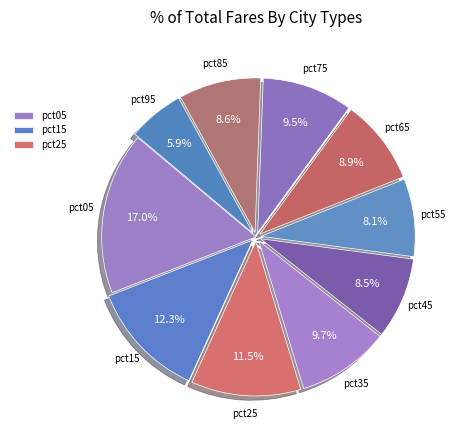

How many segments does this pie chart have?

10